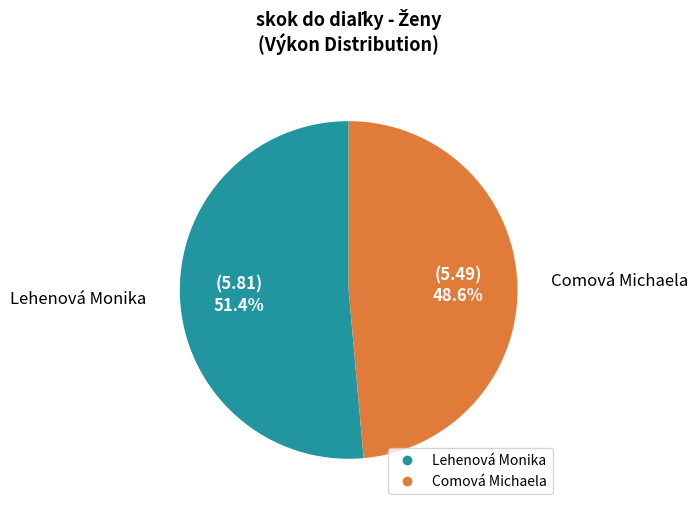

To the nearest percent, what is the combined percentage of Lehenová Monika and Comová Michaela?

100%